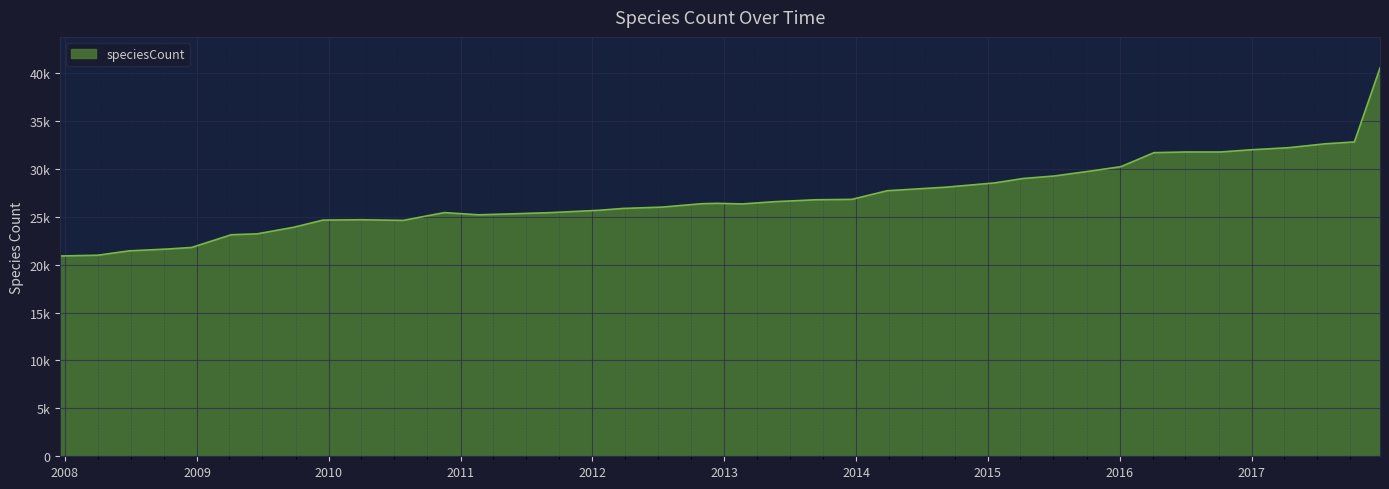

List the labels in order of value, largest first.

2017-12-22, 2017-10-12, 2017-07-24, 2017-04-12, 2016-12-27, 2016-07-04, 2016-10-07, 2016-04-05, 2016-01-04, 2015-10-01, 2015-07-03, 2015-04-09, 2015-01-19, 2014-09-08, 2014-03-28, 2013-12-20, 2013-09-10, 2013-07-09, 2013-05-21, 2012-12-11, 2012-10-31, 2013-02-20, 2012-07-13, 2012-03-26, 2012-01-18, 2010-11-17, 2011-09-05, 2011-06-10, 2011-02-21, 2010-04-01, 2009-12-16, 2010-07-26, 2009-09-25, 2009-06-17, 2009-04-06, 2008-12-17, 2008-10-10, 2008-06-27, 2008-04-01, 2007-12-19